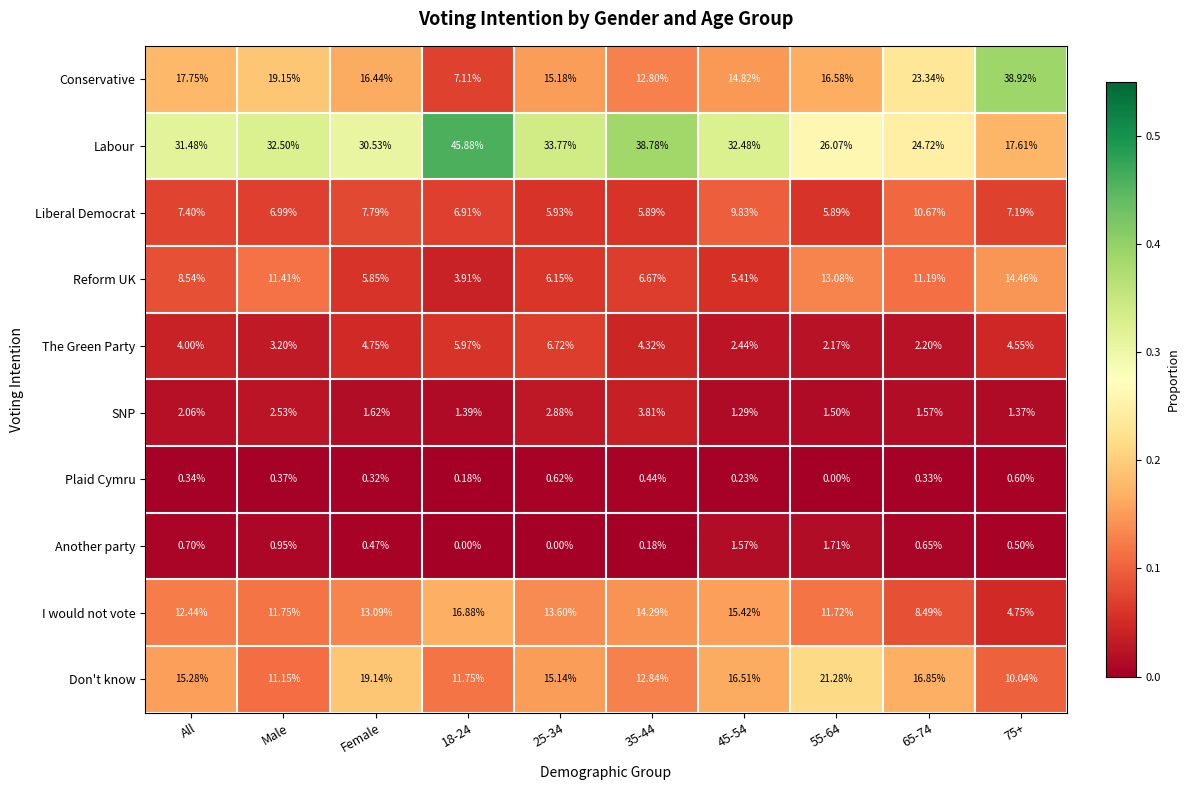

Which series changed the most between All and 45-54?

Reform UK